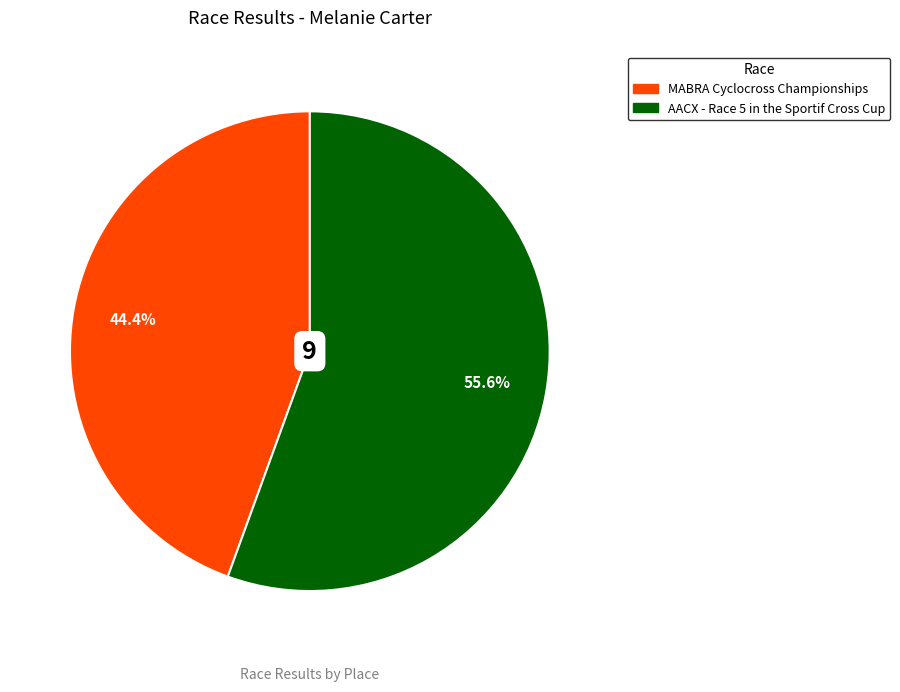

Which category has the smallest portion of the pie?

MABRA Cyclocross Championships